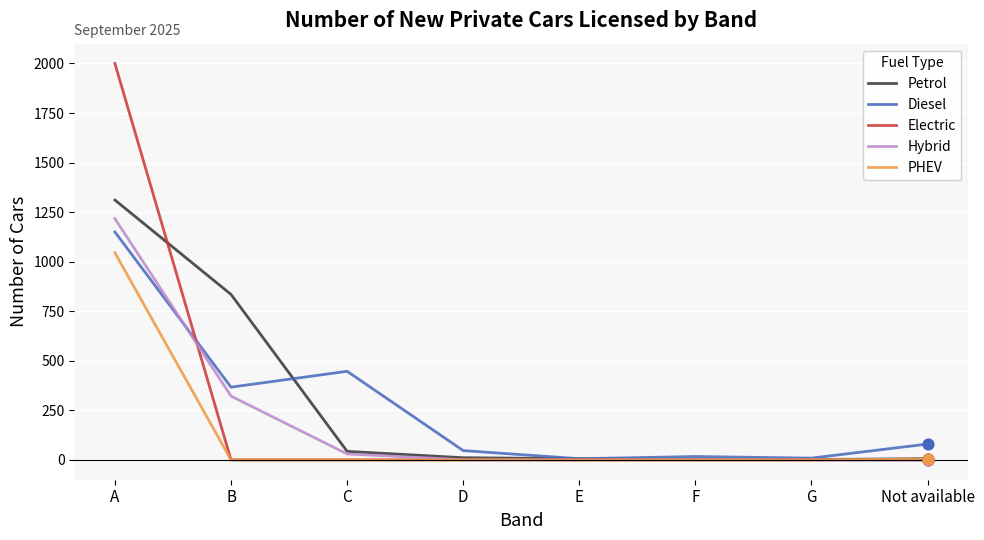

What are all the series names shown in the legend?

Petrol, Diesel, Electric, Hybrid, PHEV